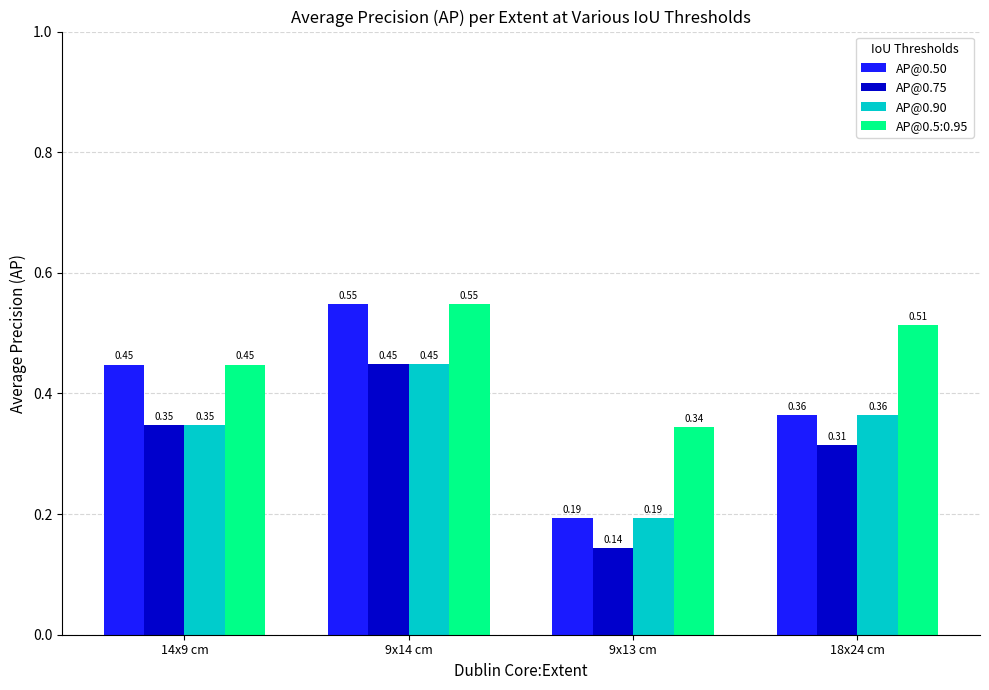

List the series in order of their overall mean, lowest first.

AP@0.75, AP@0.90, AP@0.50, AP@0.5:0.95